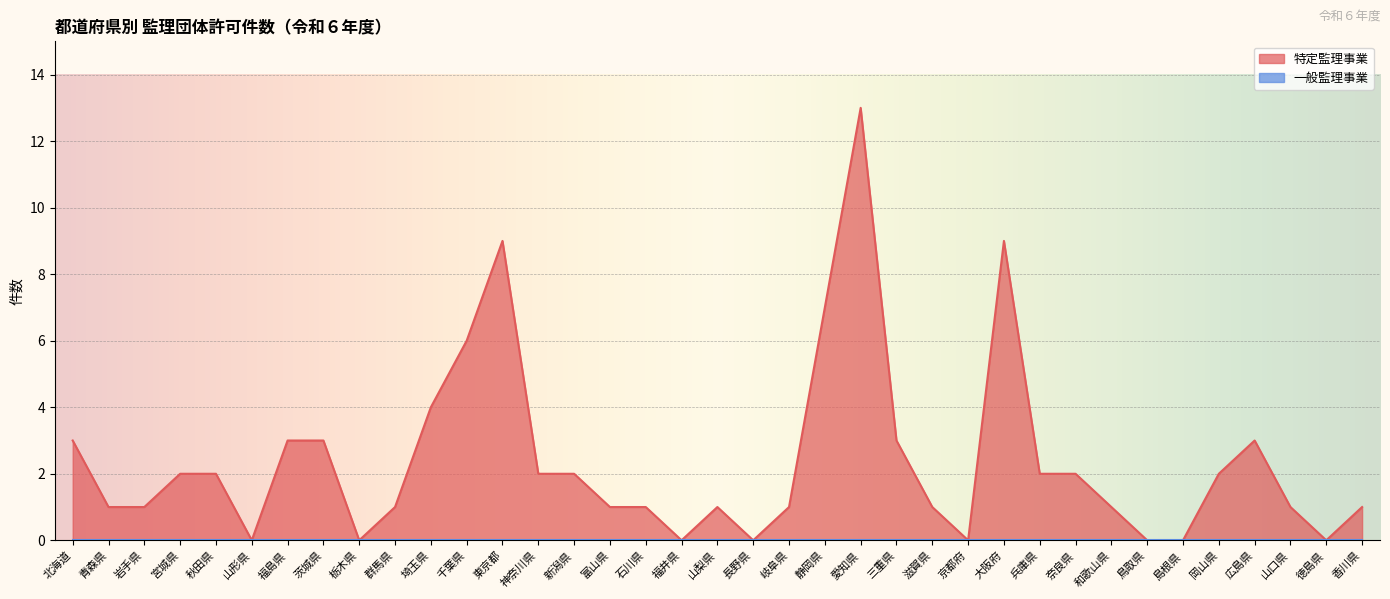

True or false: the data shows 5 at 長野県.

False